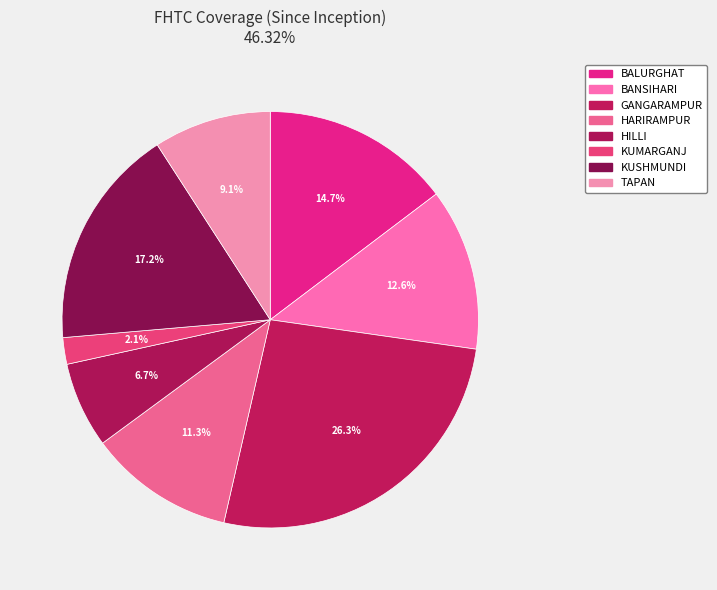

Which slice is the smallest?

KUMARGANJ